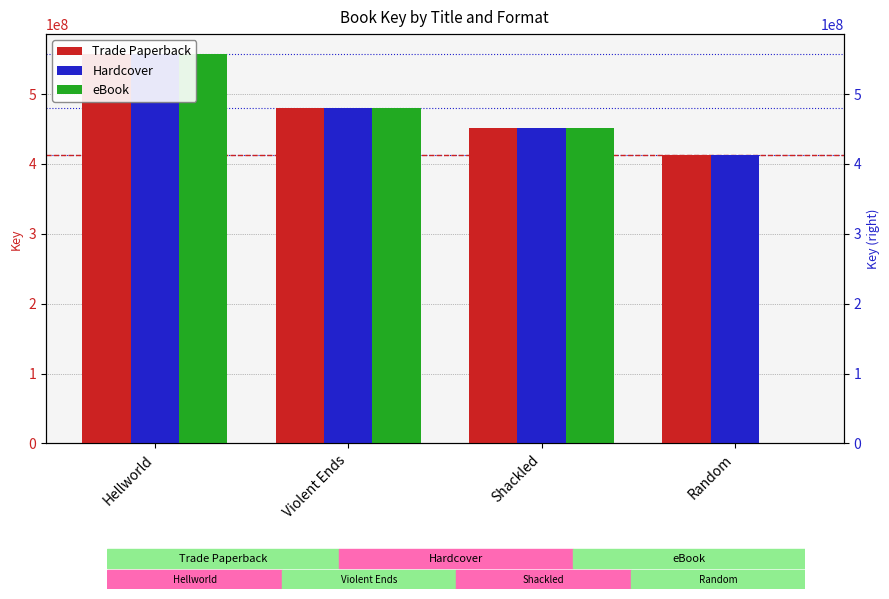

At which category is the sum across all series the highest?

Hellworld